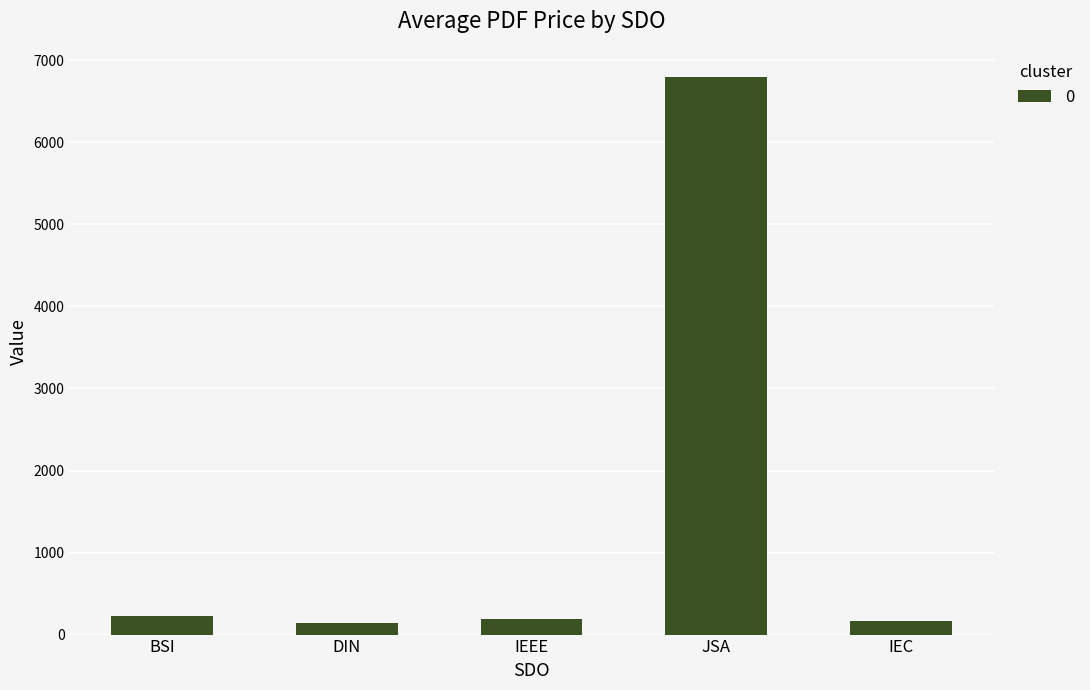

The value at JSA is 6800.0. True or false?

True